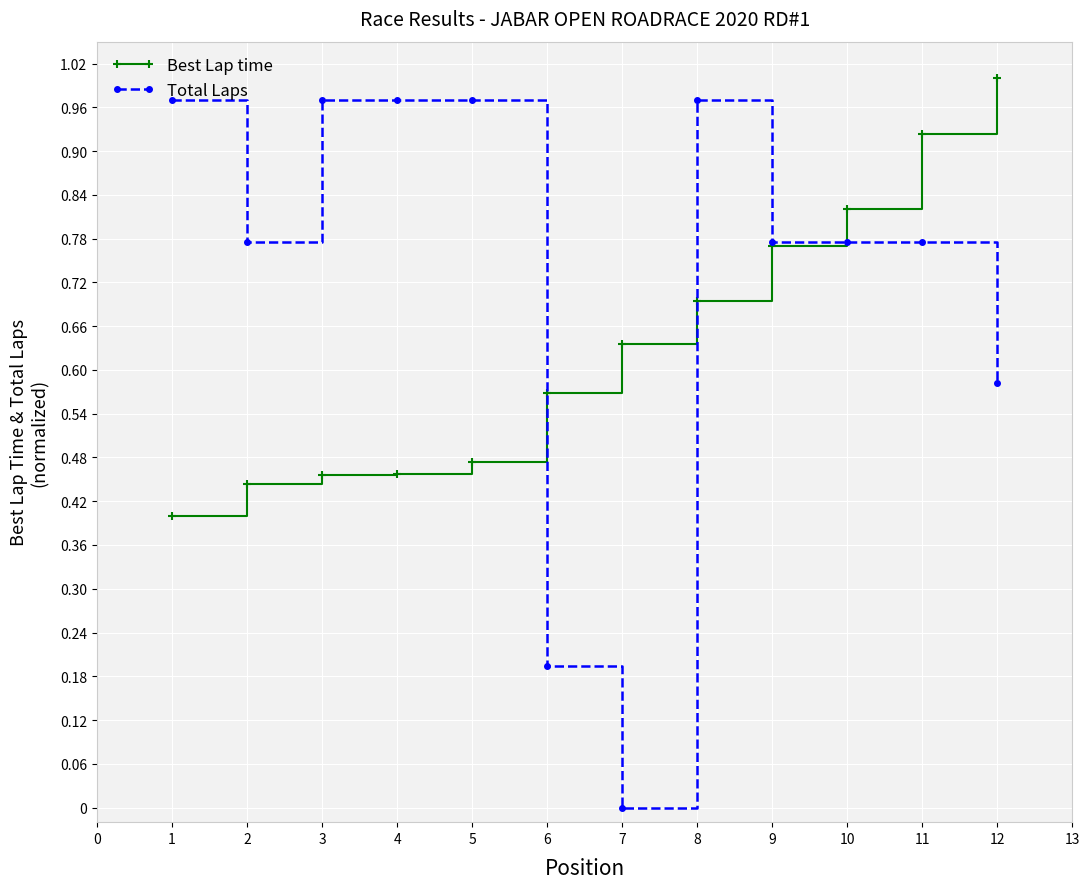

True or false: Total Laps has a value of -0.3 at 6.

False